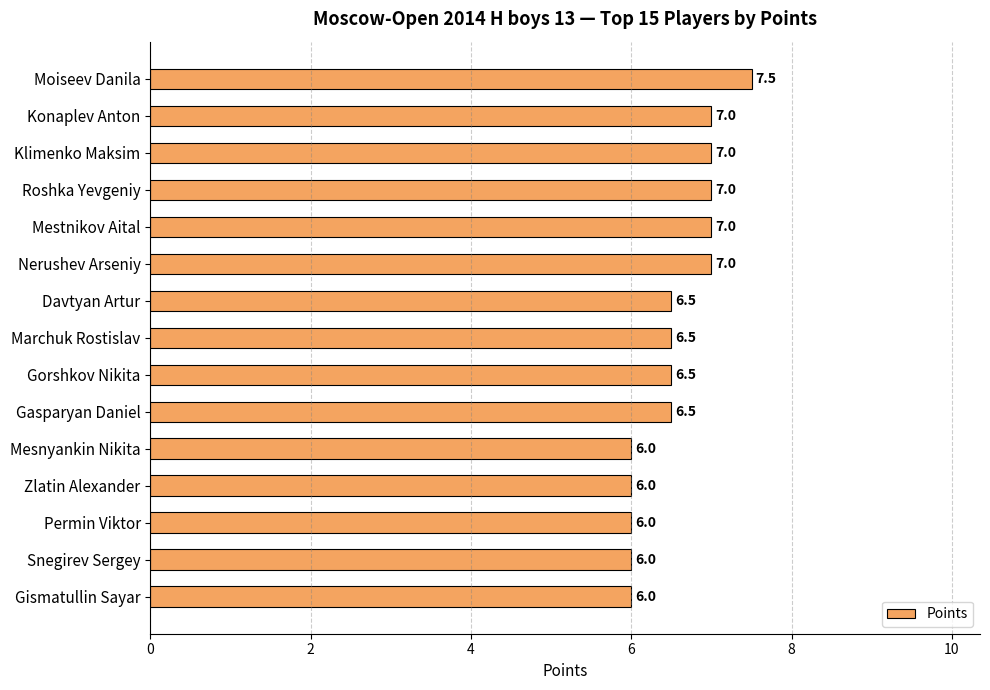

What is the difference between the maximum and minimum values?

1.5